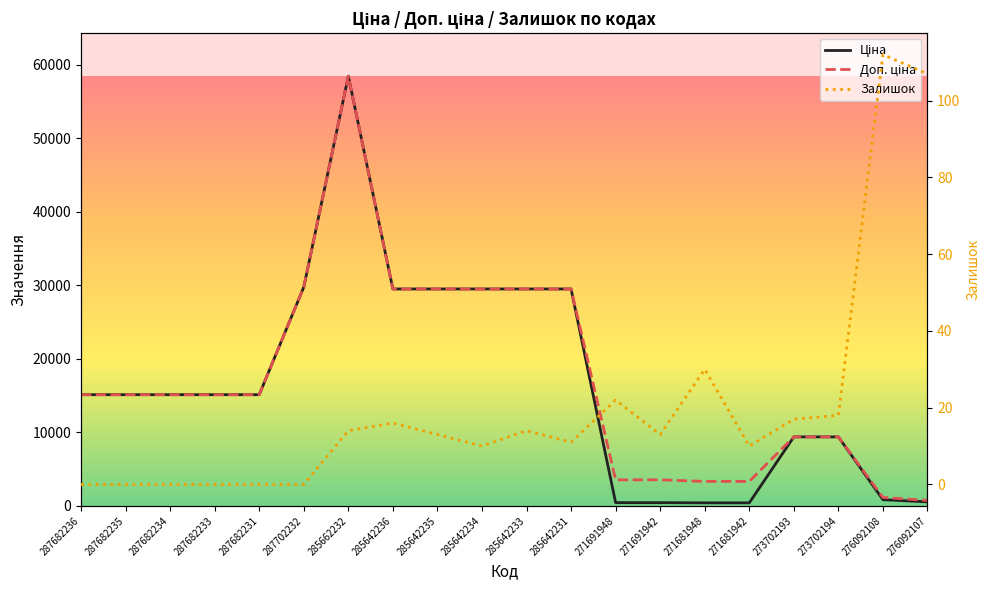

How many distinct data groups are displayed?

3